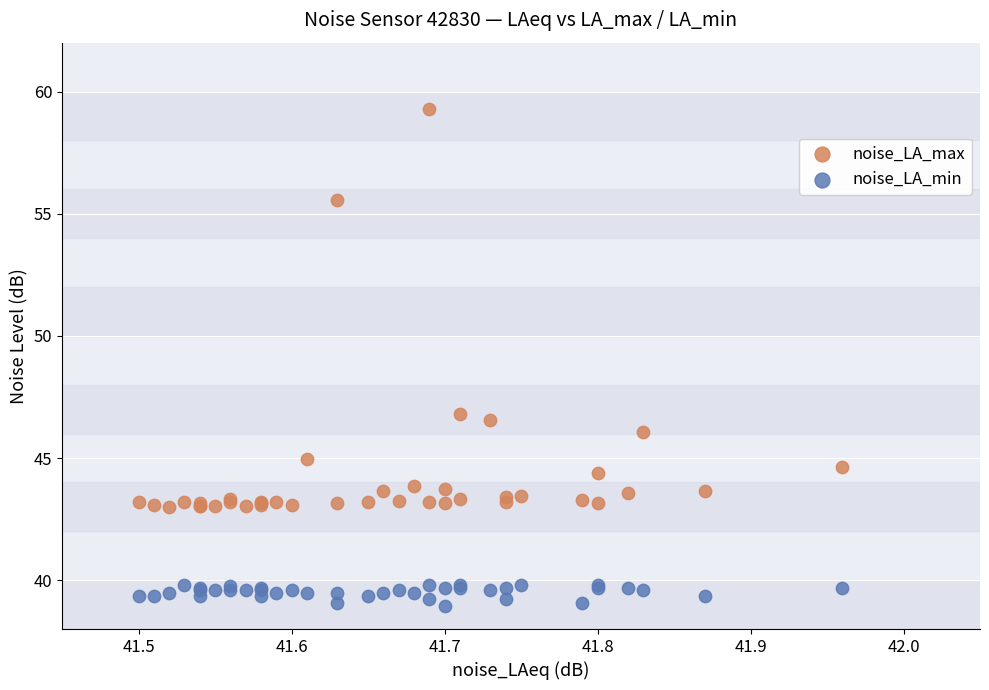

What are all the series names shown in the legend?

noise_LA_max, noise_LA_min